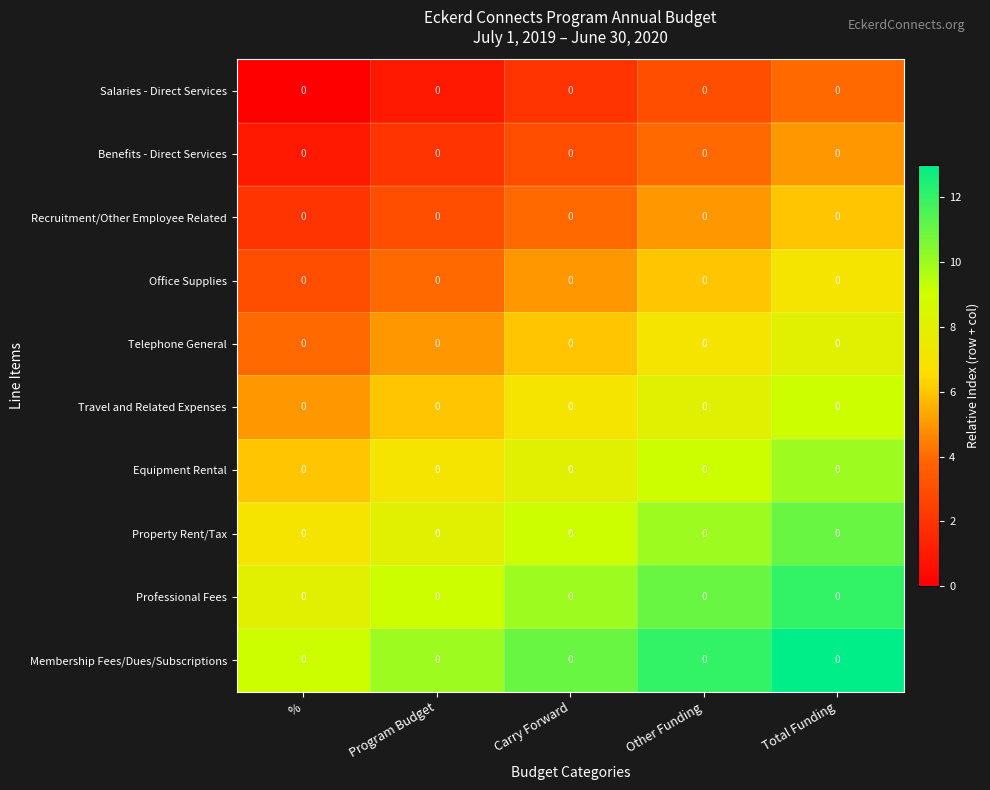

How many Office Supplies values are between 4 and 6?

3